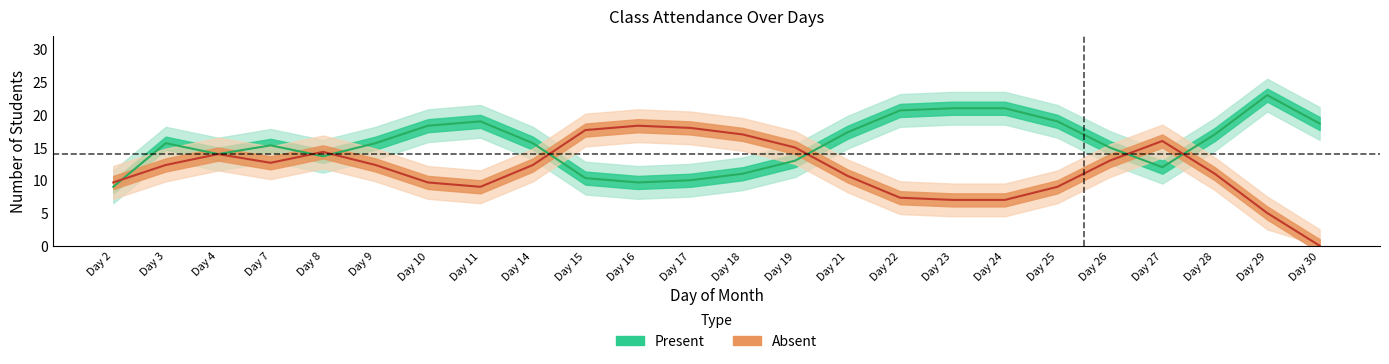

True or false: Absent has a value of 25 at 8.

False